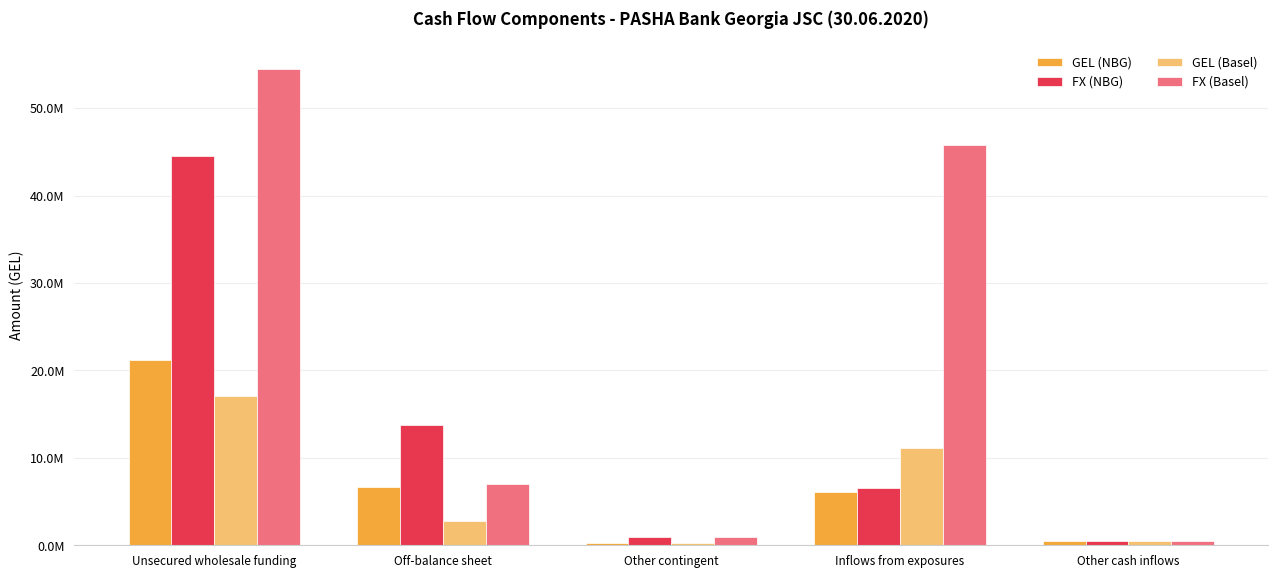

What is the value of the GEL (Basel) bar at the 3rd from the left?

270075.0